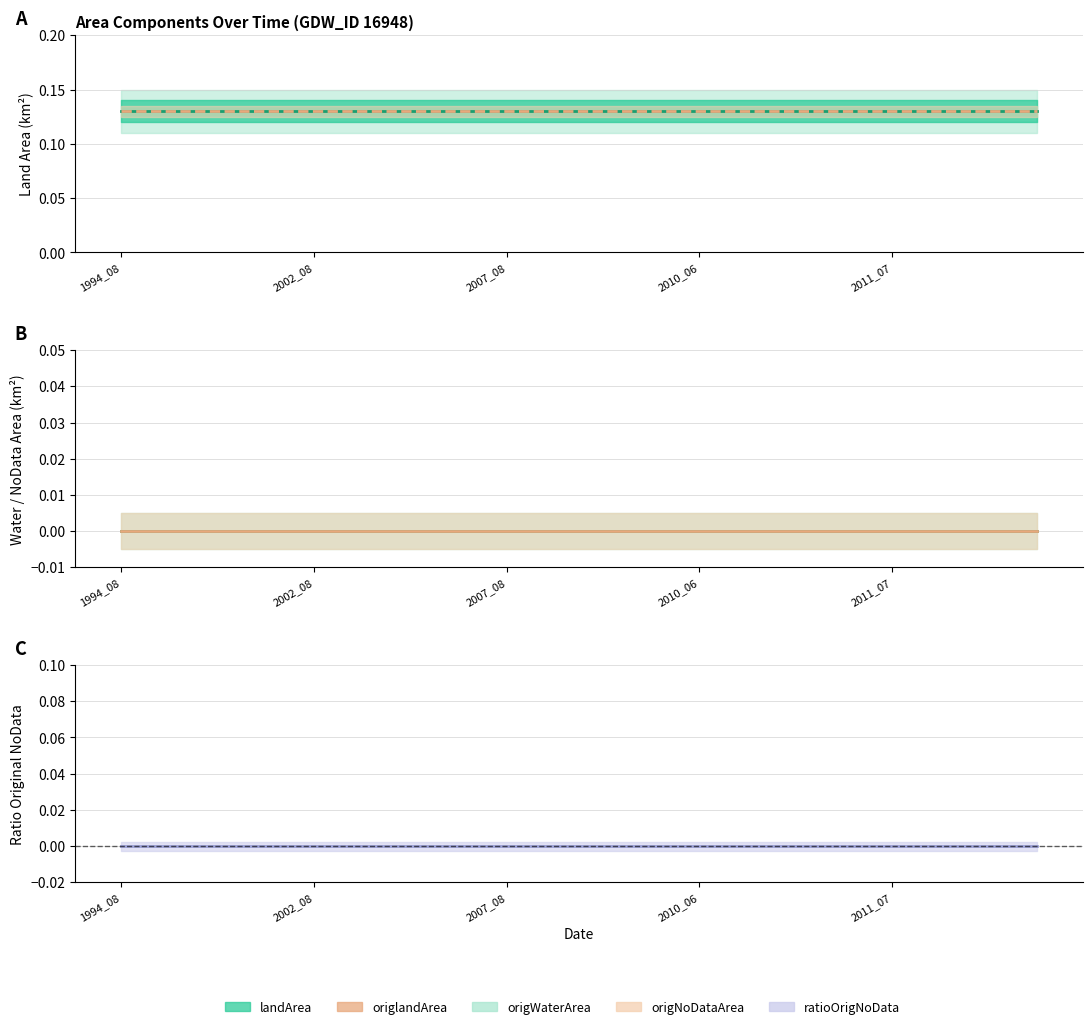

What is the greatest value displayed?

0.1